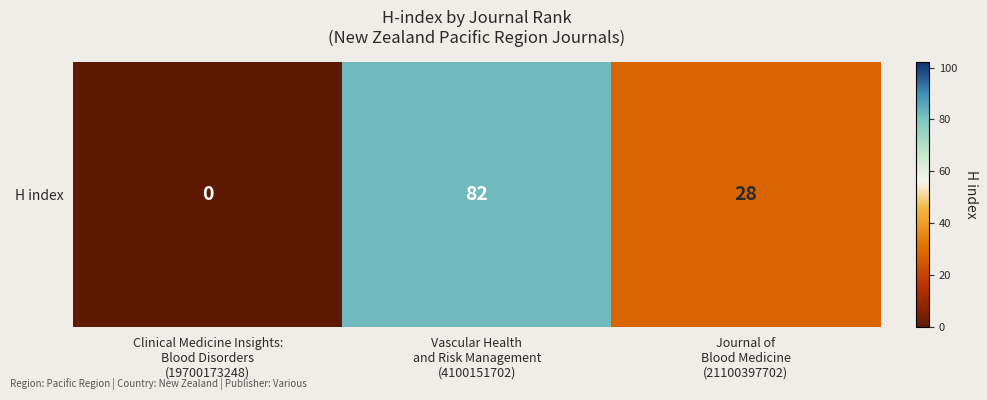

What is the average value?

37